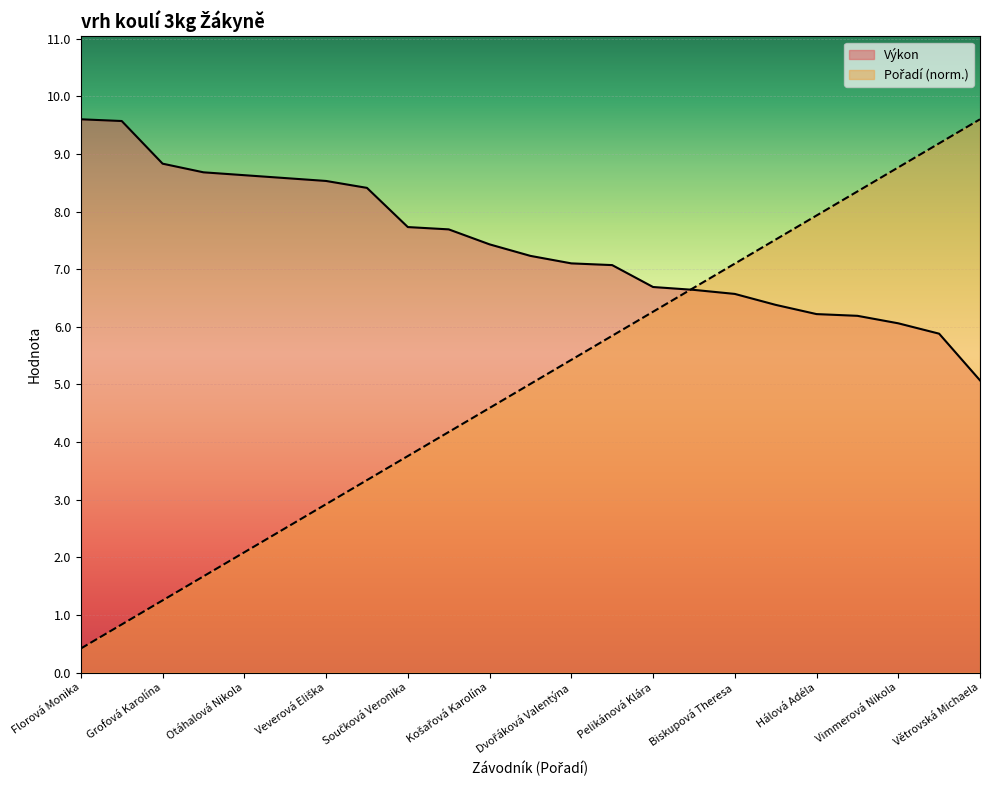

Where do Výkon and Pořadí first cross each other?

Pelikánová Klára and Maierová Renáta